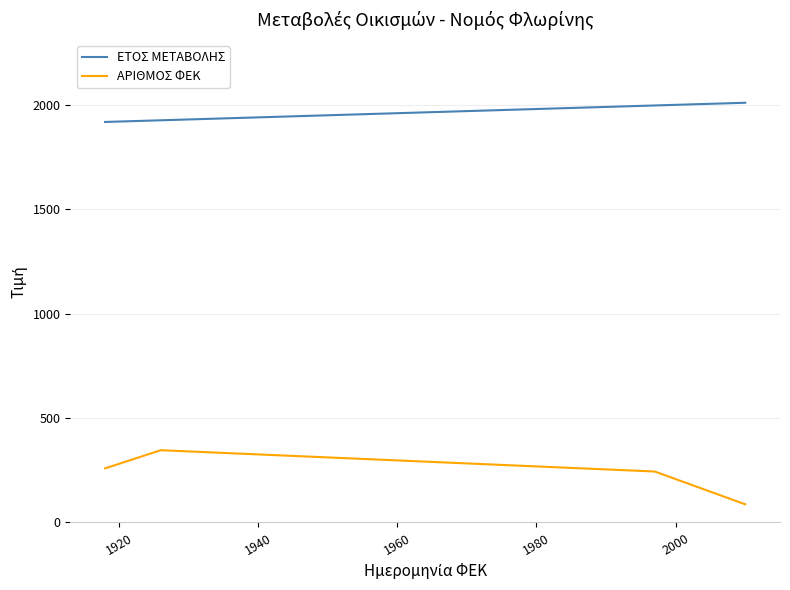

What are all the series names shown in the legend?

ΕΤΟΣ ΜΕΤΑΒΟΛΗΣ, ΑΡΙΘΜΟΣ ΦΕΚ